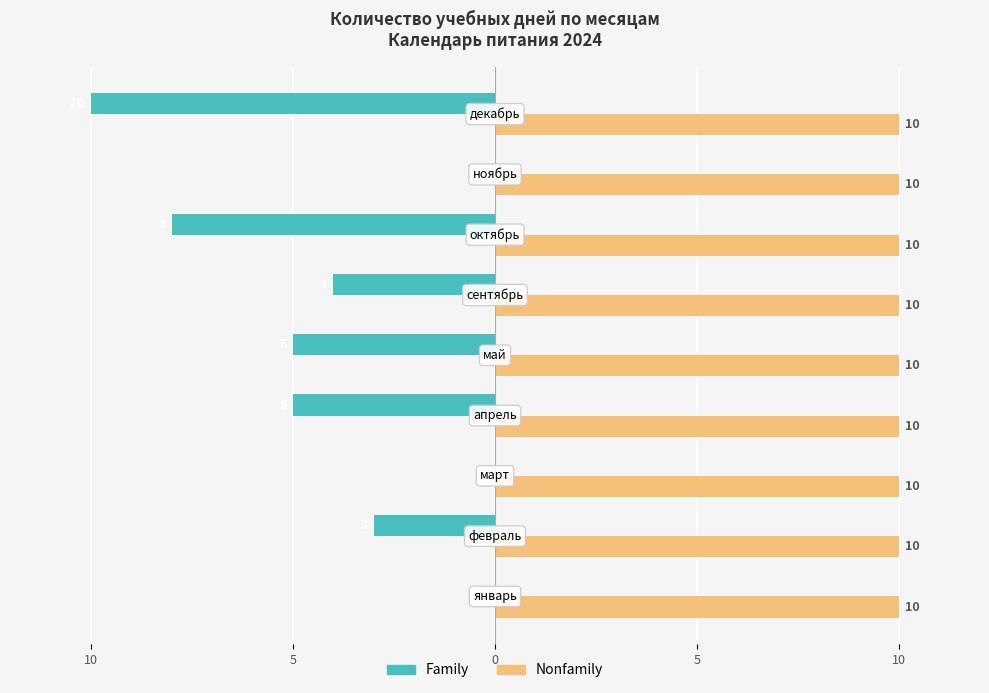

What is the sum of all Family values?

-35.0